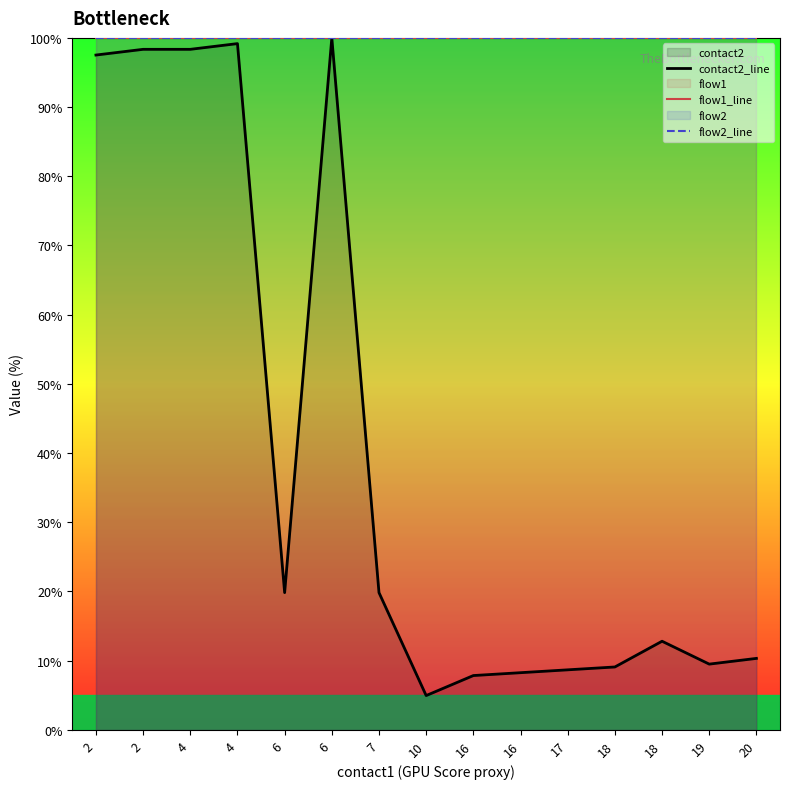

What is the difference between the highest and lowest values at 6?

80.2